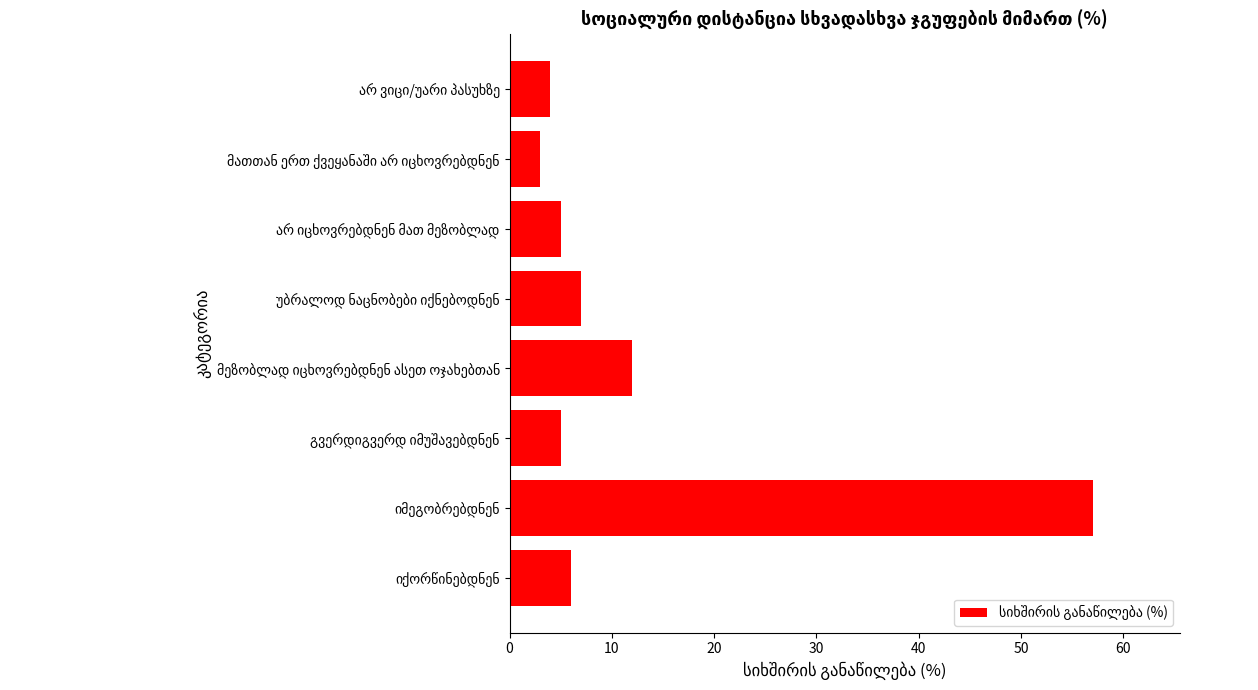

How many data points does each series have?

8